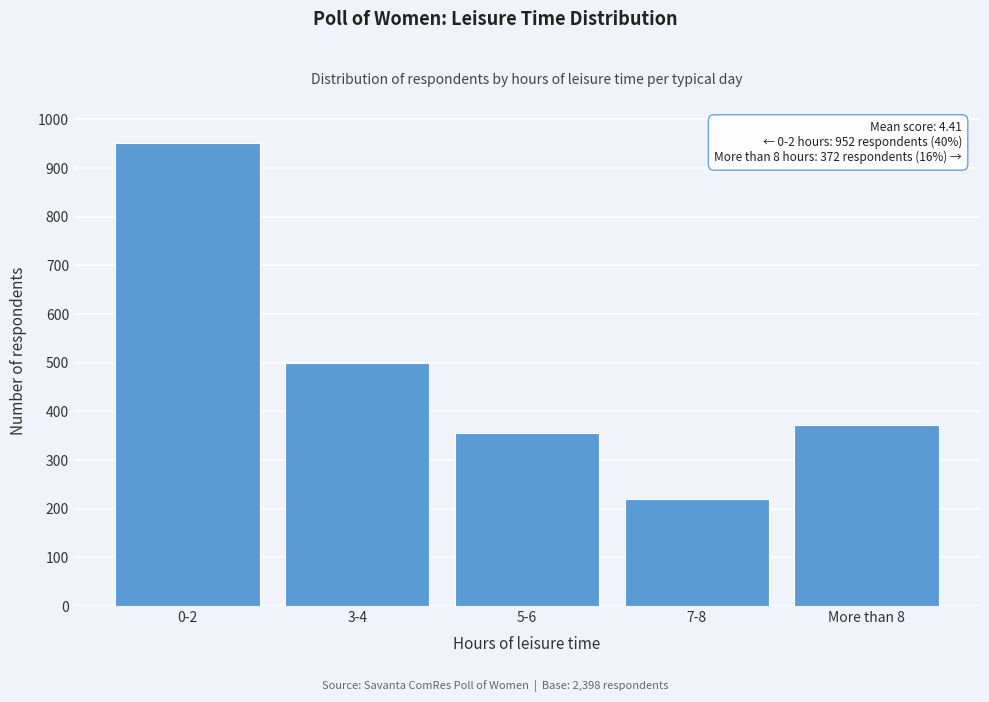

Reading left to right, what are all the values shown in this chart?

952	499	356	220	372